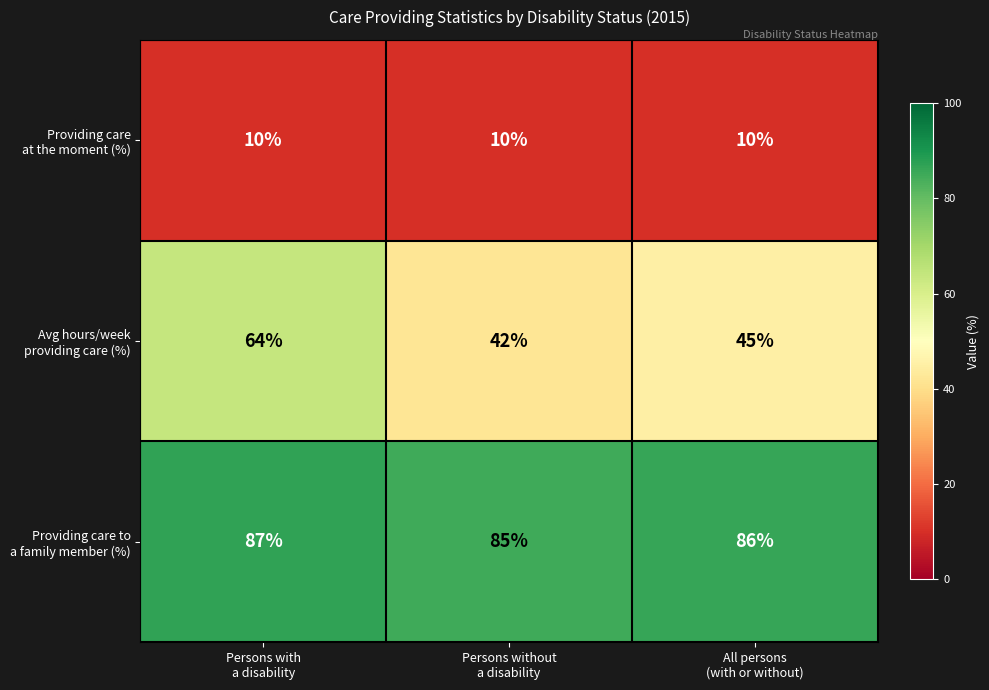

How many distinct data groups are displayed?

3